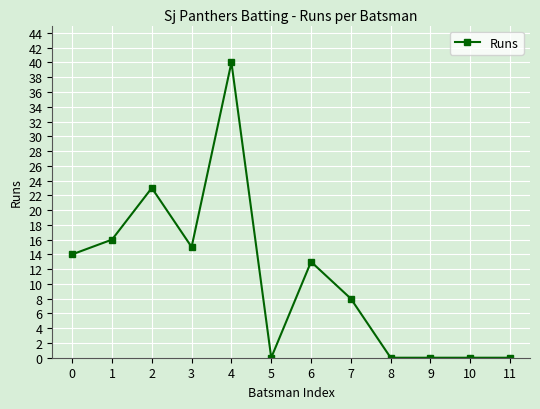

Is it true that the value at 10 is 0?

True